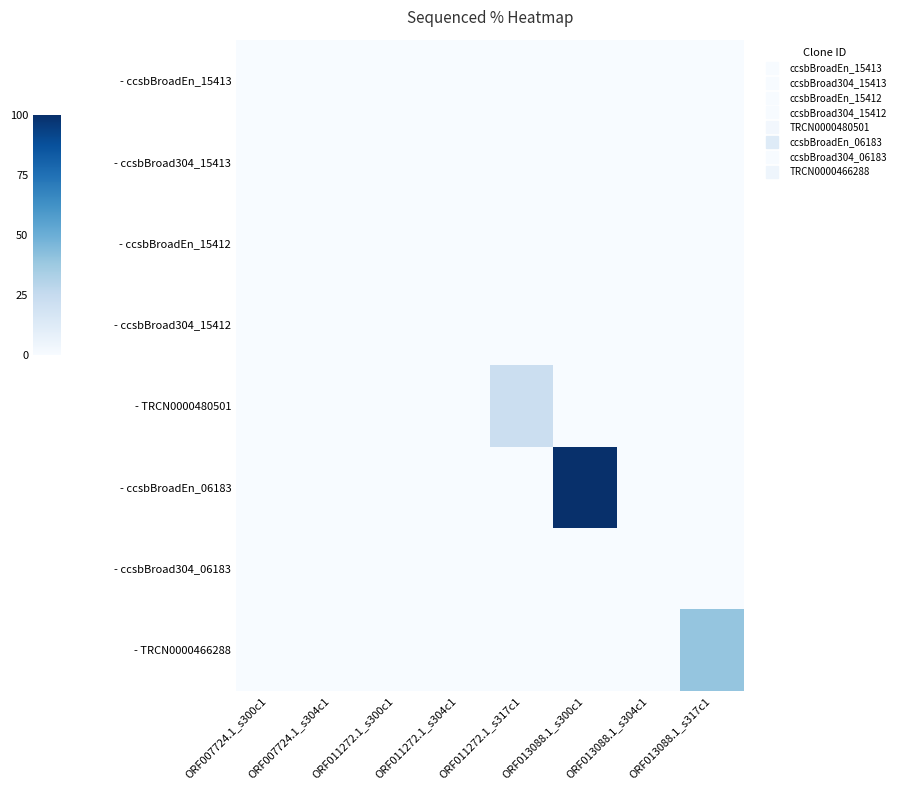

What is the greatest value displayed?

100.0